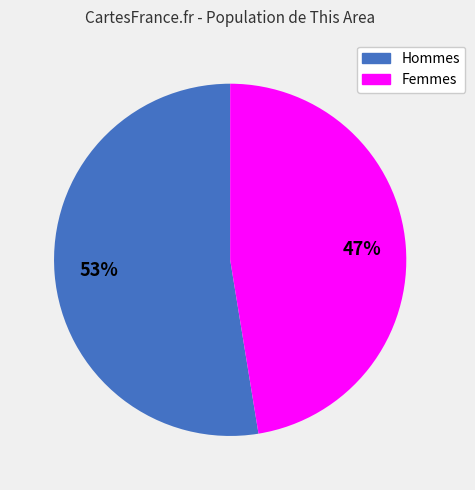

To the nearest percent, what is the average slice percentage?

50%